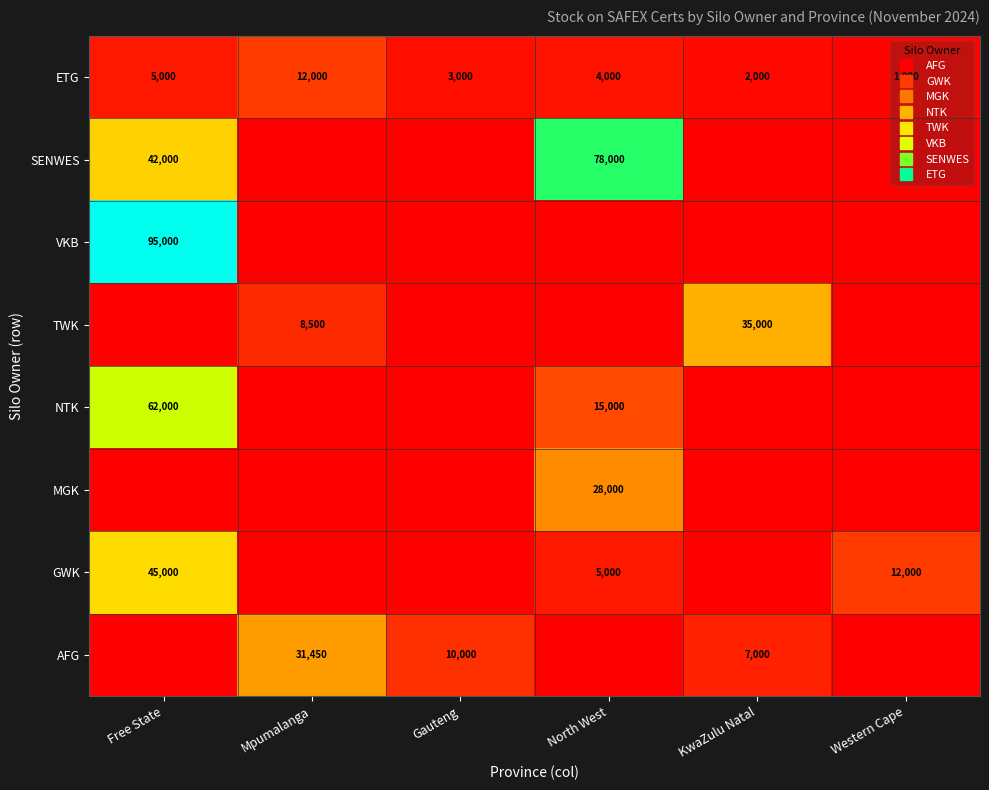

True or false: SENWES has a value of 40531 at Gauteng.

False